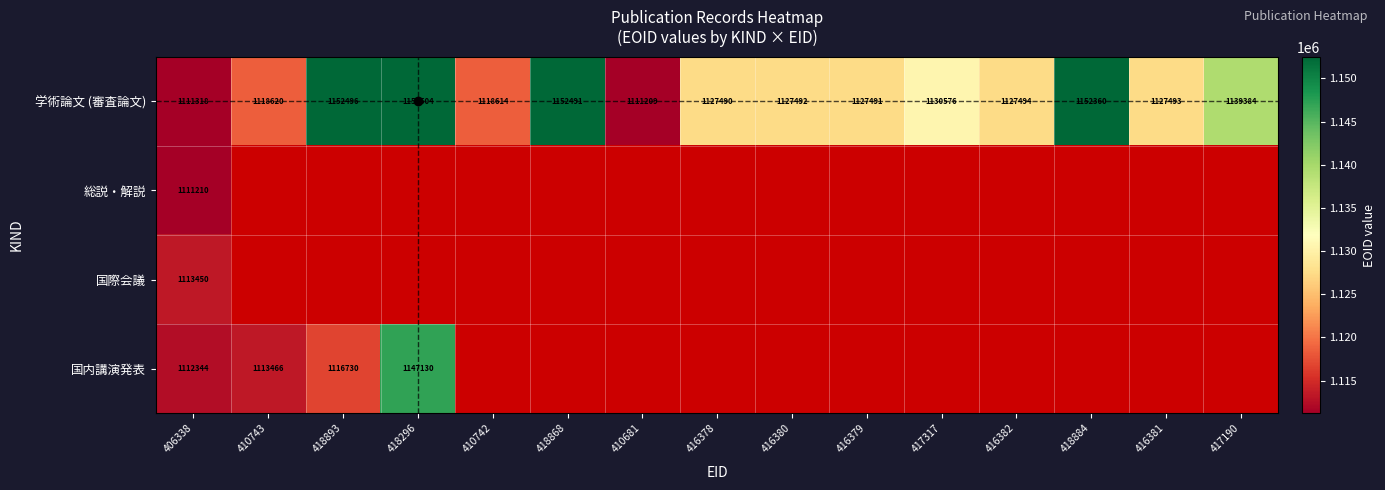

At which label does 学術論文 (審査論文) reach its minimum?

410681